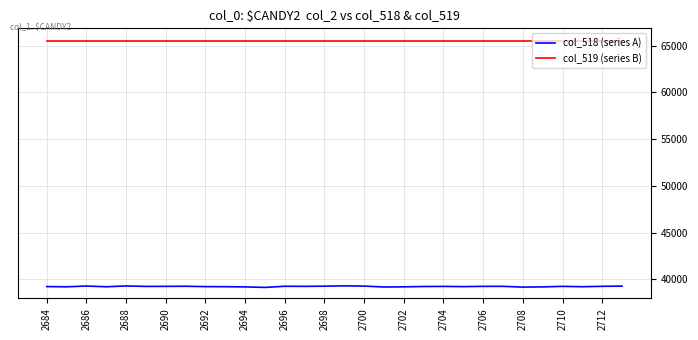

List the series in order of their peak value, highest first.

col_519 (series B), col_518 (series A)